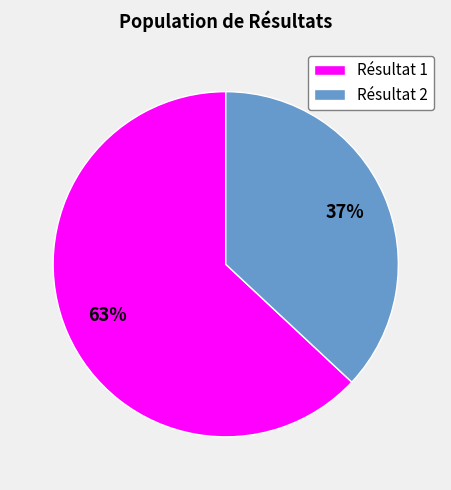

To the nearest percent, what percentage of the pie is Résultat 1?

63%